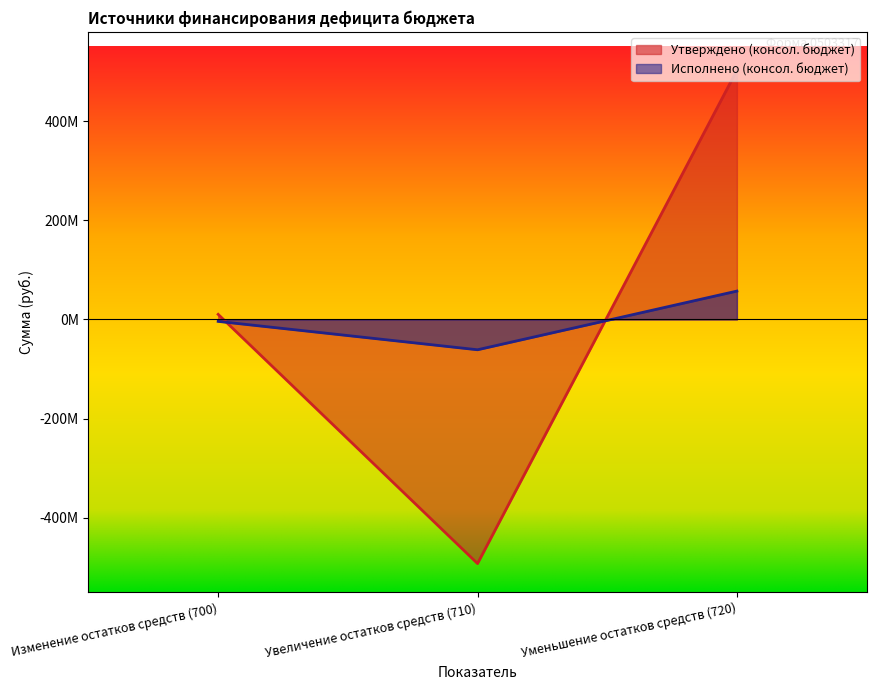

At which category does the chart reach its minimum across all series?

Увеличение остатков средств (710)